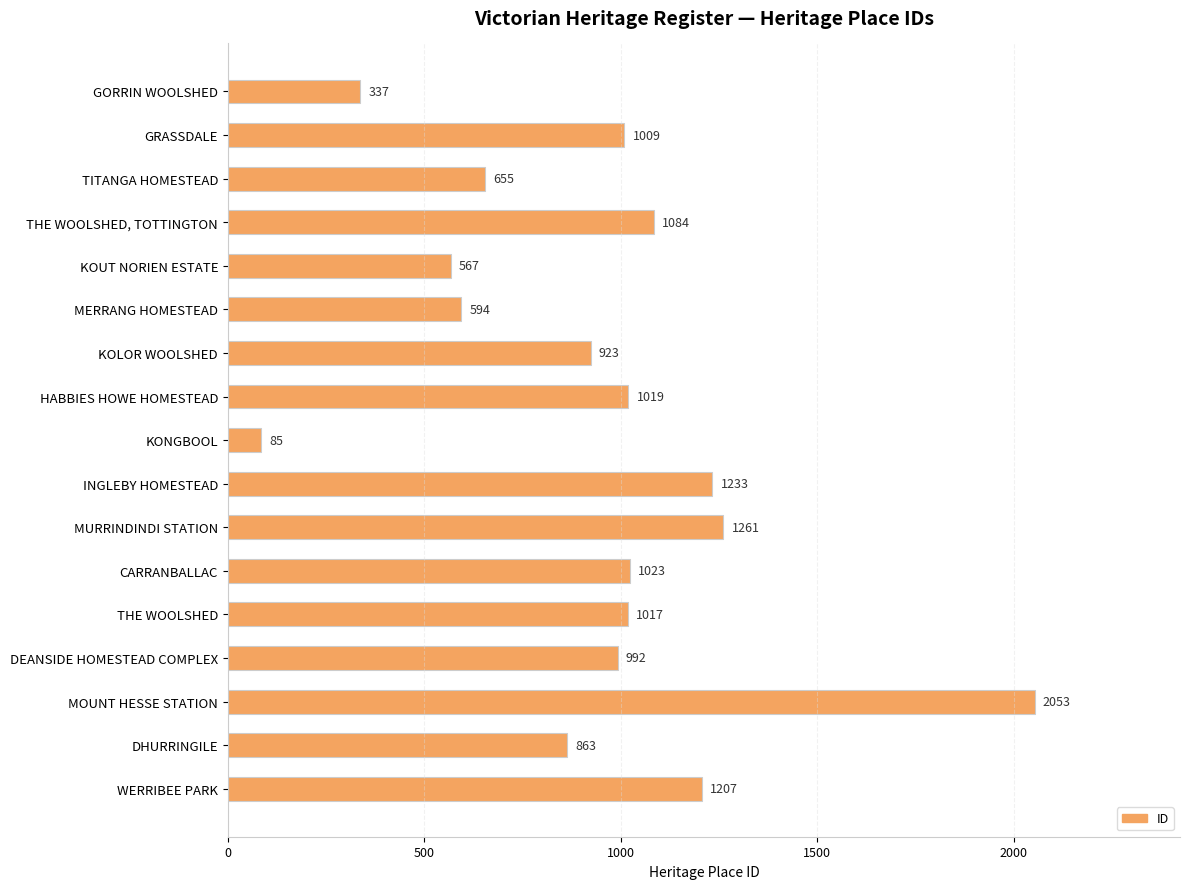

List the labels in order of value, smallest first.

KONGBOOL, GORRIN WOOLSHED, KOUT NORIEN ESTATE, MERRANG HOMESTEAD, TITANGA HOMESTEAD, DHURRINGILE, KOLOR WOOLSHED, DEANSIDE HOMESTEAD COMPLEX, GRASSDALE, THE WOOLSHED, HABBIES HOWE HOMESTEAD, CARRANBALLAC, THE WOOLSHED, TOTTINGTON, WERRIBEE PARK, INGLEBY HOMESTEAD, MURRINDINDI STATION, MOUNT HESSE STATION